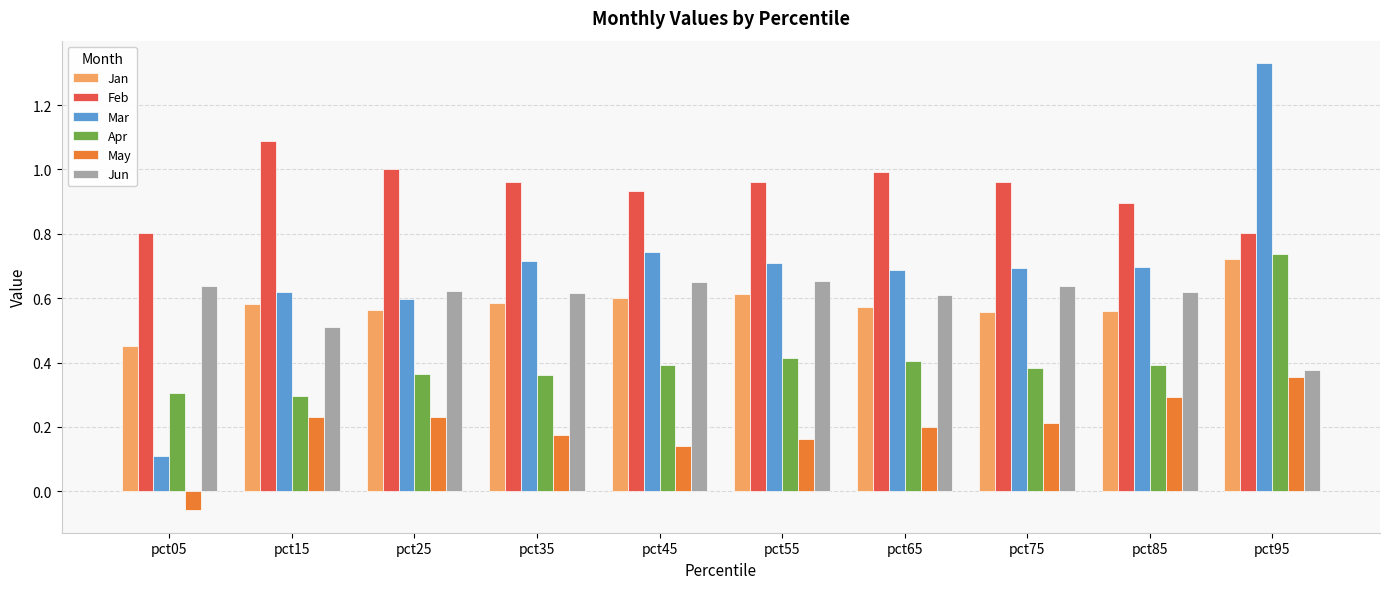

How many groups of bars are there?

10